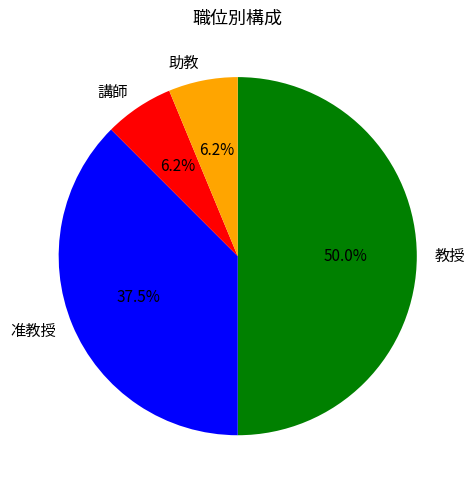

Do 講師 and 准教授 together represent more than half of the pie?

No